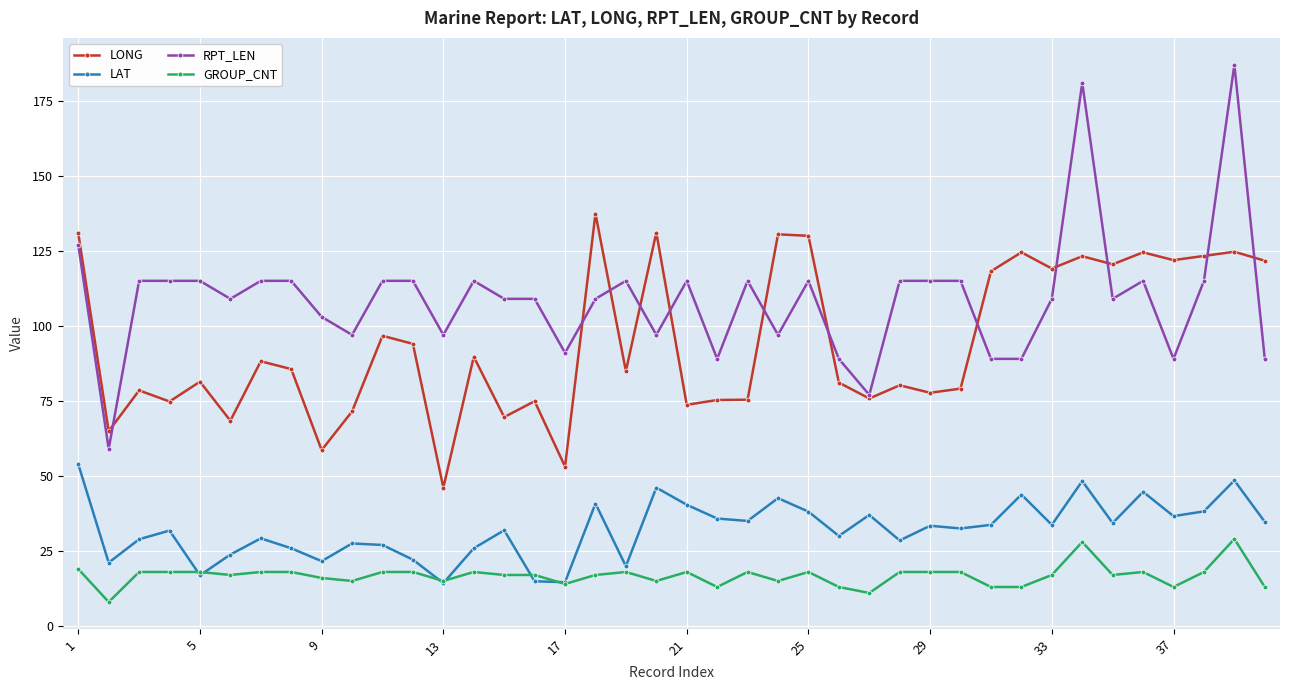

True or false: RPT_LEN and GROUP_CNT intersect in this chart.

False